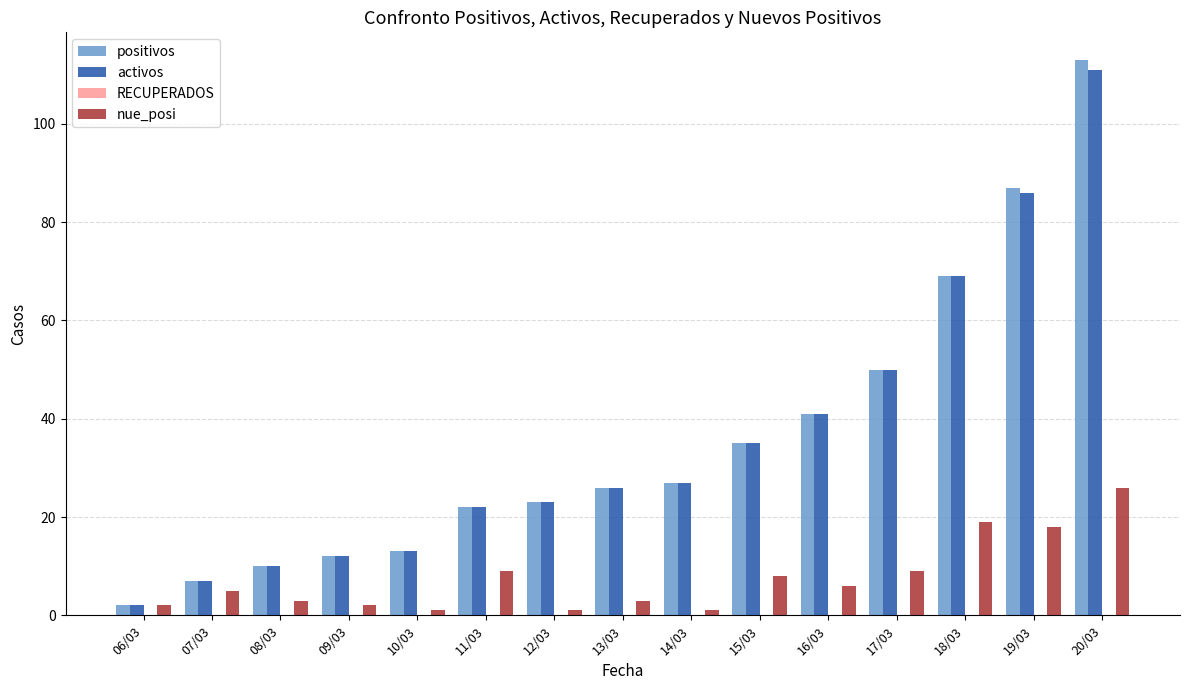

What is the sum of the nue_posi values at 15/03 and 17/03?

17